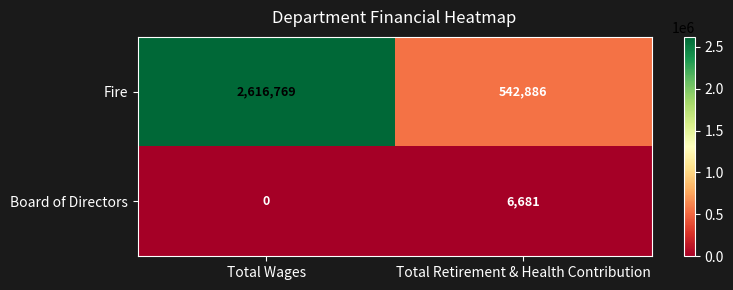

Is it true that Board of Directors equals 3981 at Total Retirement & Health Contribution?

False